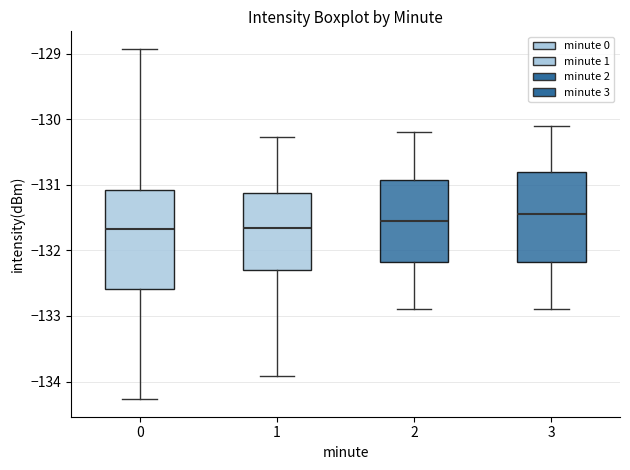

Reading left to right, read every box against the y-axis: the position of its median line, the range the box covers, and the ends of its whiskers. The values are not printed on the chart, so give them approximately, as read against the axis.

0: median -131.7, box -132.6 to -131.1, whiskers -134.3 to -128.9
1: median -131.7, box -132.3 to -131.1, whiskers -133.9 to -130.3
2: median -131.5, box -132.2 to -130.9, whiskers -132.9 to -130.2
3: median -131.4, box -132.2 to -130.8, whiskers -132.9 to -130.1